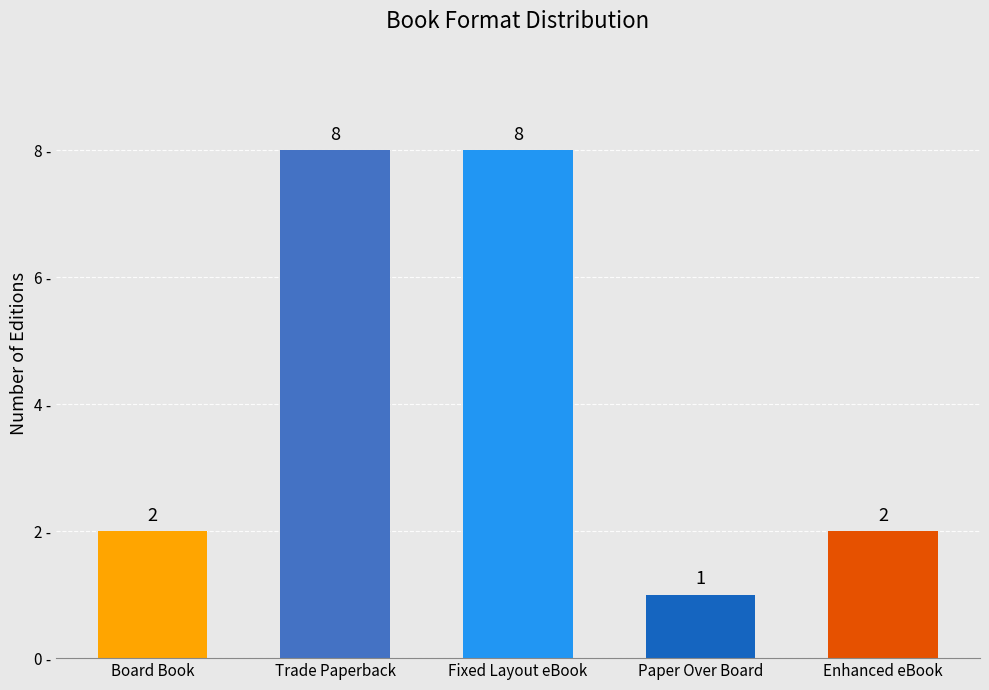

What is the change in value from Trade Paperback to Enhanced eBook?

-6